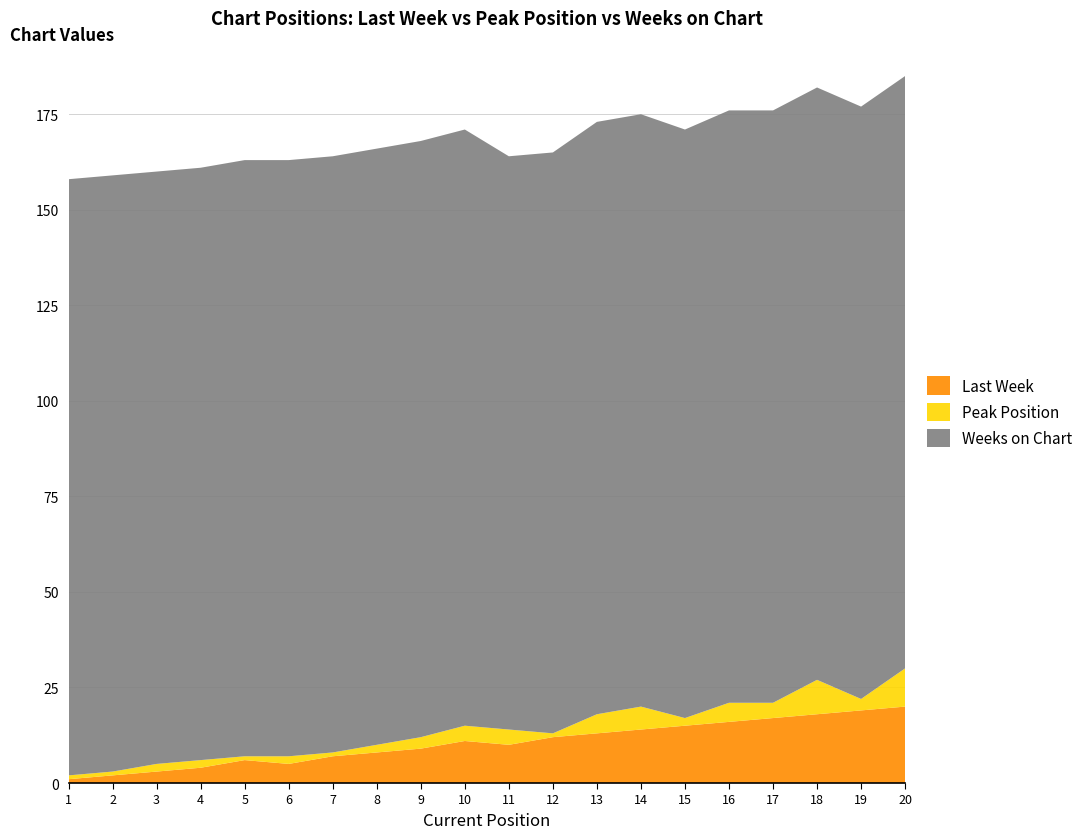

Reading left to right, extract all data points from this chart.

Last Week: 1	2	3	4	6	5	7	8	9	11	10	12	13	14	15	16	17	18	19	20
Peak Position: 1	1	2	2	1	2	1	2	3	4	4	1	5	6	2	5	4	9	3	10
Weeks on Chart: 156	156	155	155	156	156	156	156	156	156	150	152	155	155	154	155	155	155	155	155